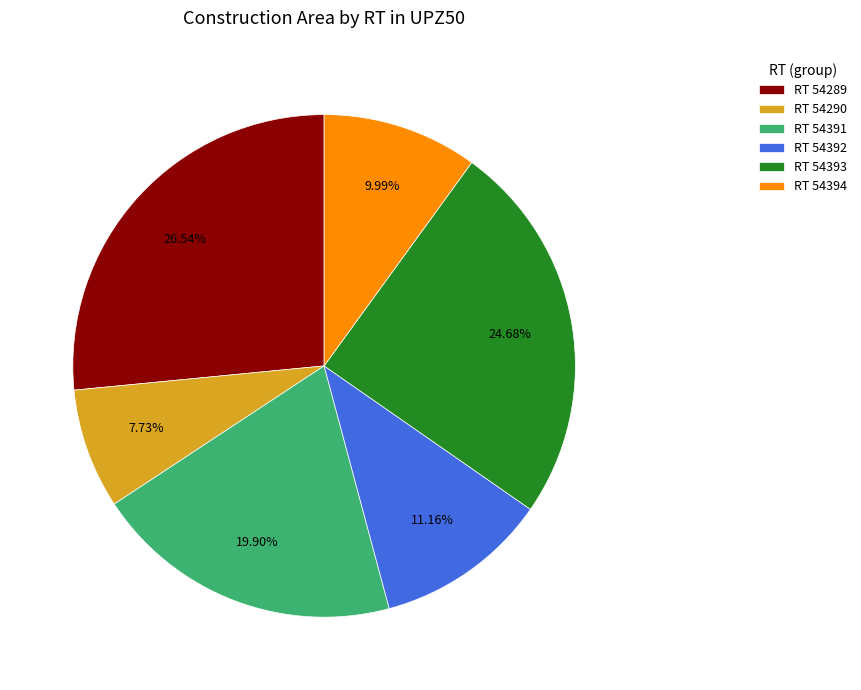

Rank the categories by value from lowest to highest.

RT 54290, RT 54394, RT 54392, RT 54391, RT 54393, RT 54289